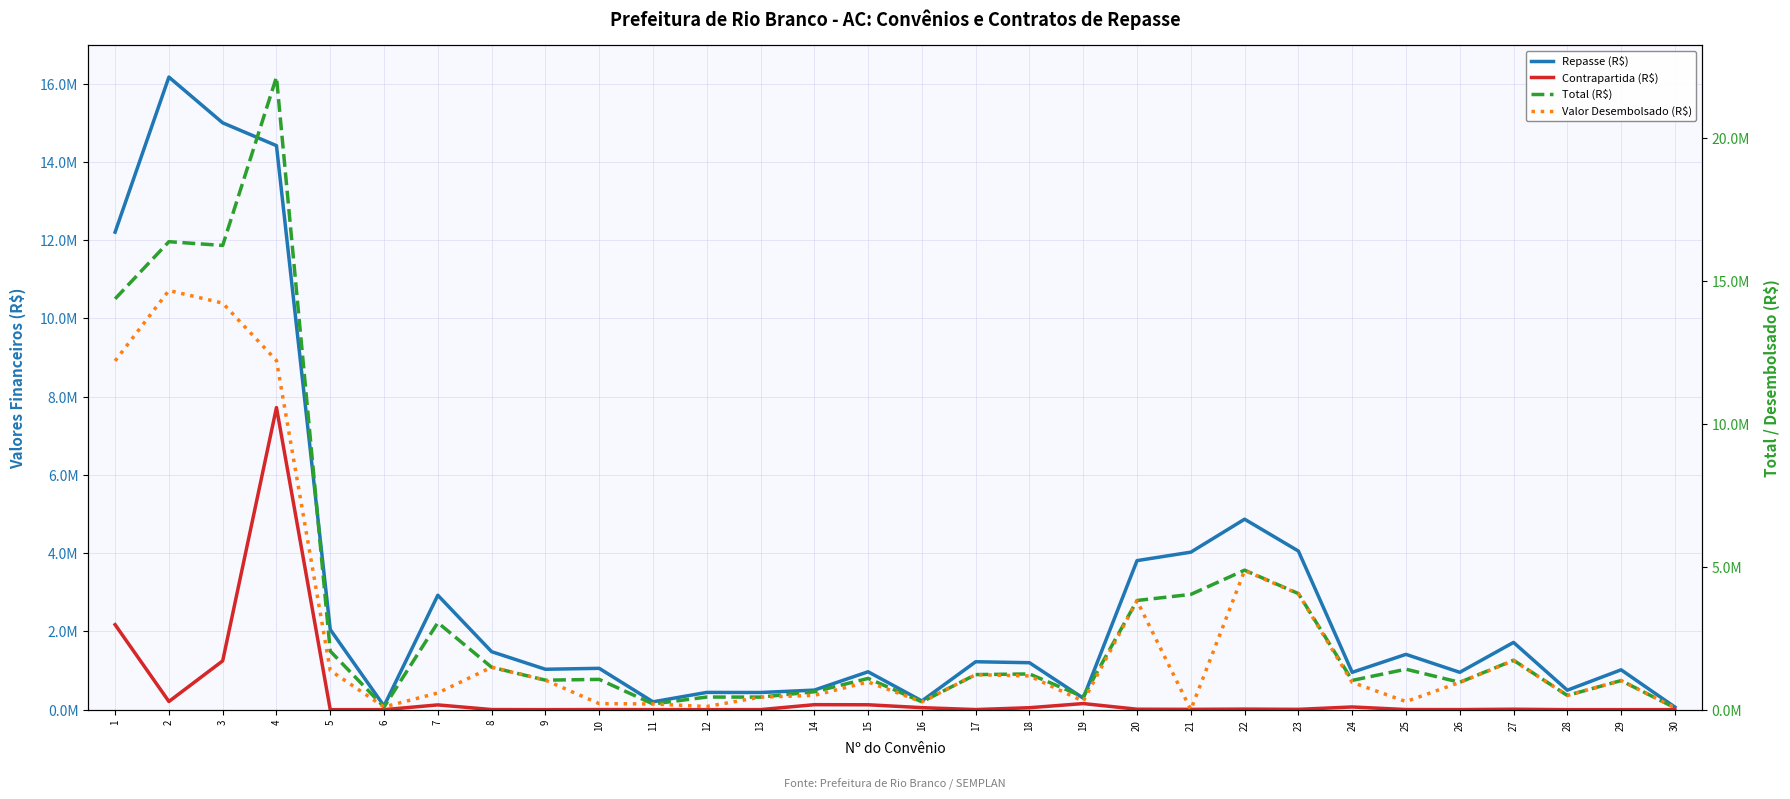

At which label is Repasse (R$) closest to 8118060?

22